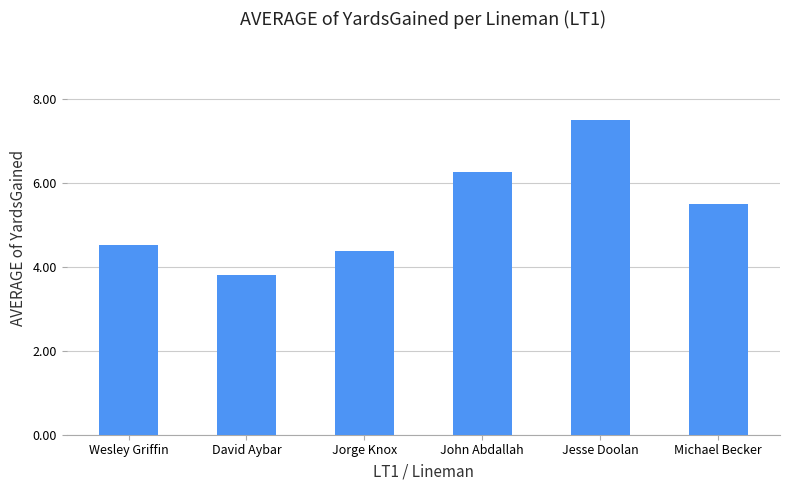

What is the approximate value at Michael Becker?

5.5